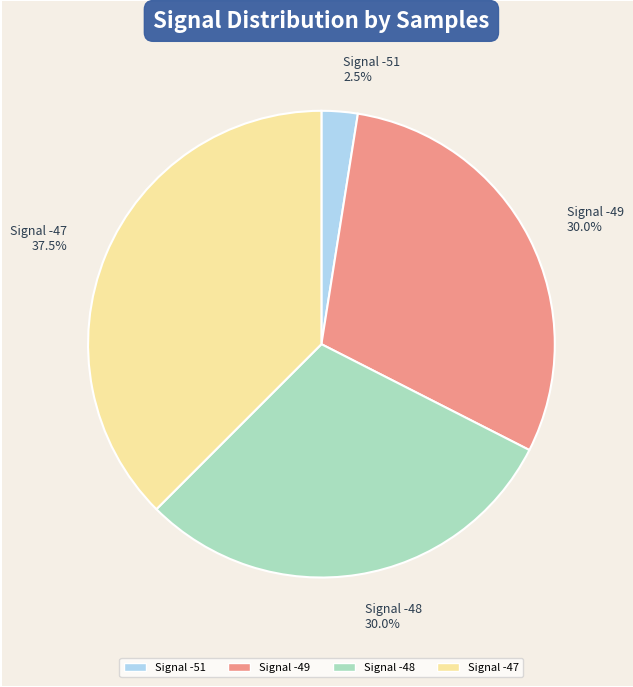

Is the sum of Signal -51 2.5% and Signal -48 30.0% greater than half?

No